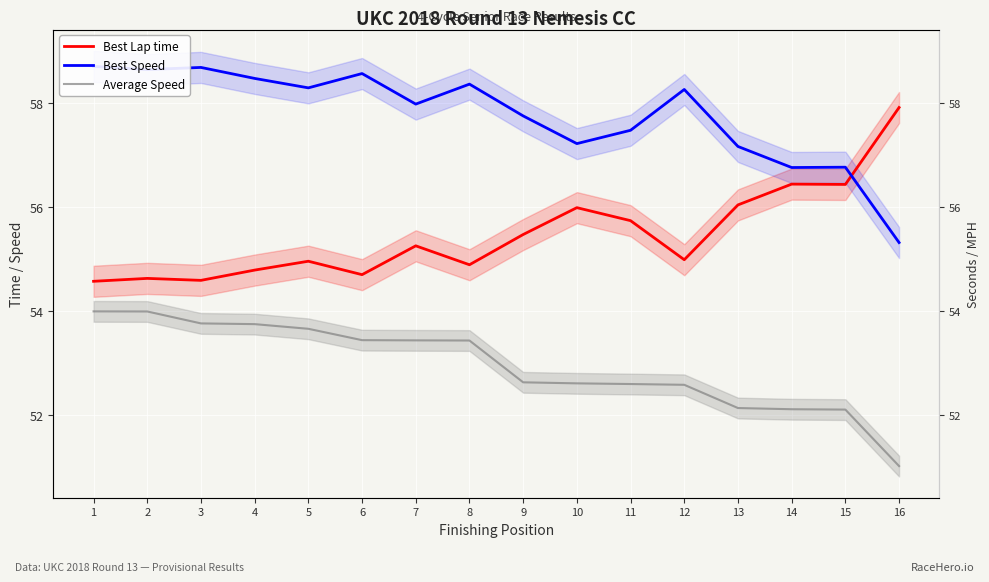

Where does the Best Speed series first go above 58?

1